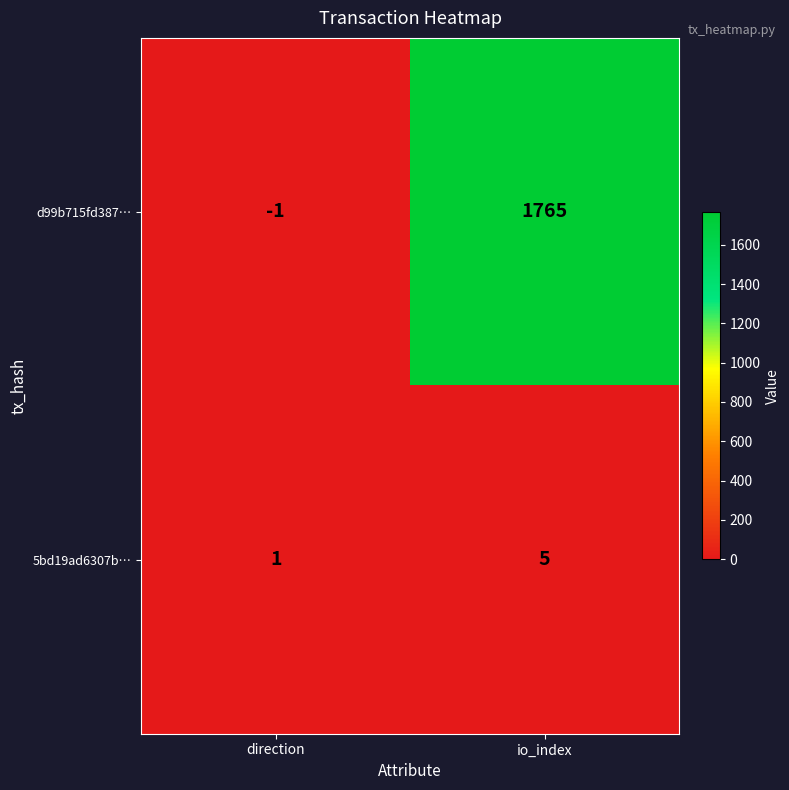

What is the difference between the 5bd19ad6307b… values at direction and io_index?

4